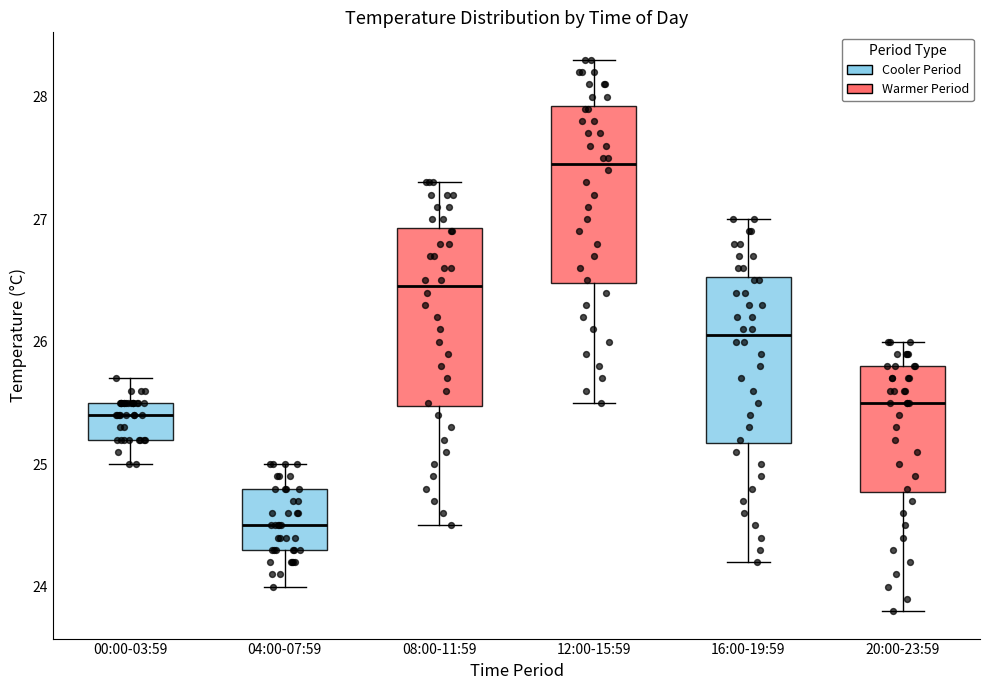

Reading left to right, transcribe this box plot: for each box, give where its median line is, the range the box spans, and where its two whiskers end, as read against the y-axis. The values are not printed on the chart, so give them approximately, as read against the axis.

00:00-03:59: median 25.4, box 25.2 to 25.5, whiskers 25.0 to 25.7
04:00-07:59: median 24.5, box 24.3 to 24.8, whiskers 24.0 to 25.0
08:00-11:59: median 26.5, box 25.5 to 26.9, whiskers 24.5 to 27.3
12:00-15:59: median 27.5, box 26.5 to 27.9, whiskers 25.5 to 28.3
16:00-19:59: median 26.1, box 25.2 to 26.5, whiskers 24.2 to 27.0
20:00-23:59: median 25.5, box 24.8 to 25.8, whiskers 23.8 to 26.0